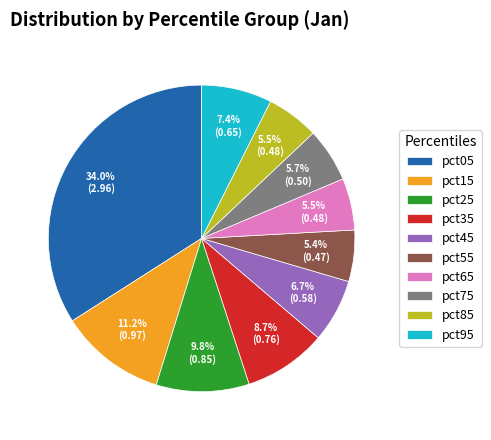

To the nearest percent, what percentage of the pie is pct55?

5%